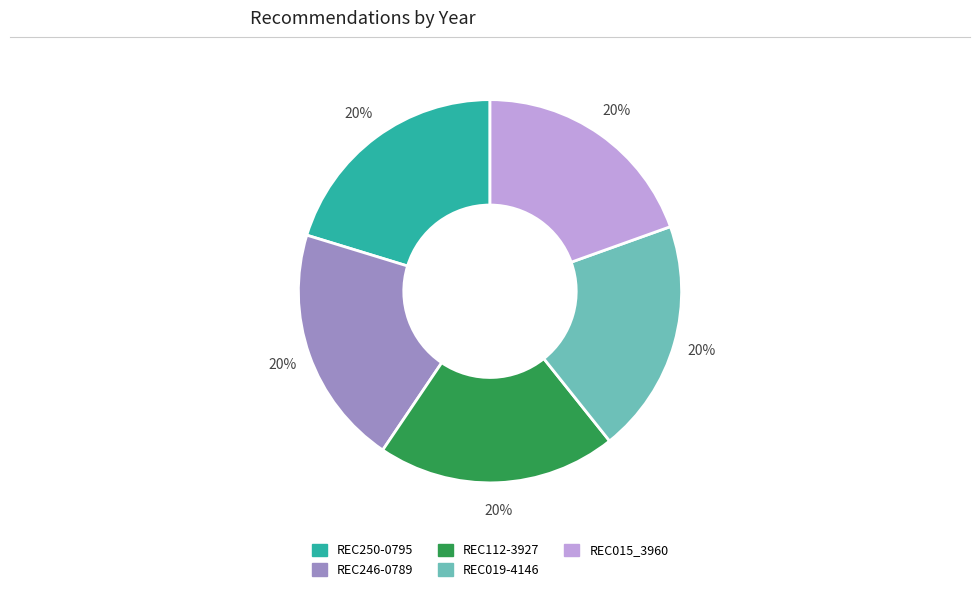

Does REC015_3960 account for over 50% of the chart?

No